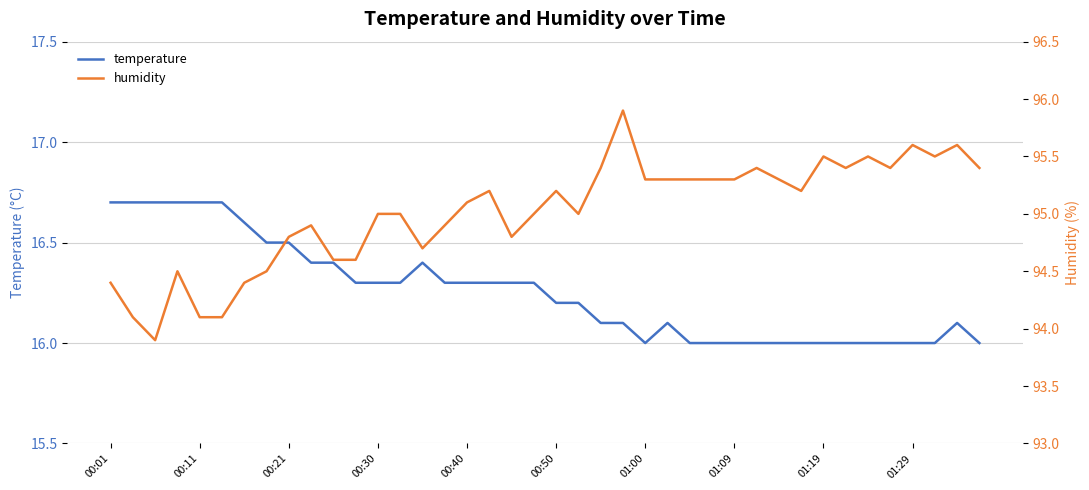

Reading left to right, transcribe all the data shown in this chart.

temperature: 16.7	16.7	16.7	16.7	16.7	16.7	16.6	16.5	16.5	16.4	16.4	16.3	16.3	16.3	16.4	16.3	16.3	16.3	16.3	16.3	16.2	16.2	16.1	16.1	16.0	16.1	16.0	16.0	16.0	16.0	16.0	16.0	16.0	16.0	16.0	16.0	16.0	16.0	16.1	16.0
humidity: 94.4	94.1	93.9	94.5	94.1	94.1	94.4	94.5	94.8	94.9	94.6	94.6	95.0	95.0	94.7	94.9	95.1	95.2	94.8	95.0	95.2	95.0	95.4	95.9	95.3	95.3	95.3	95.3	95.3	95.4	95.3	95.2	95.5	95.4	95.5	95.4	95.6	95.5	95.6	95.4